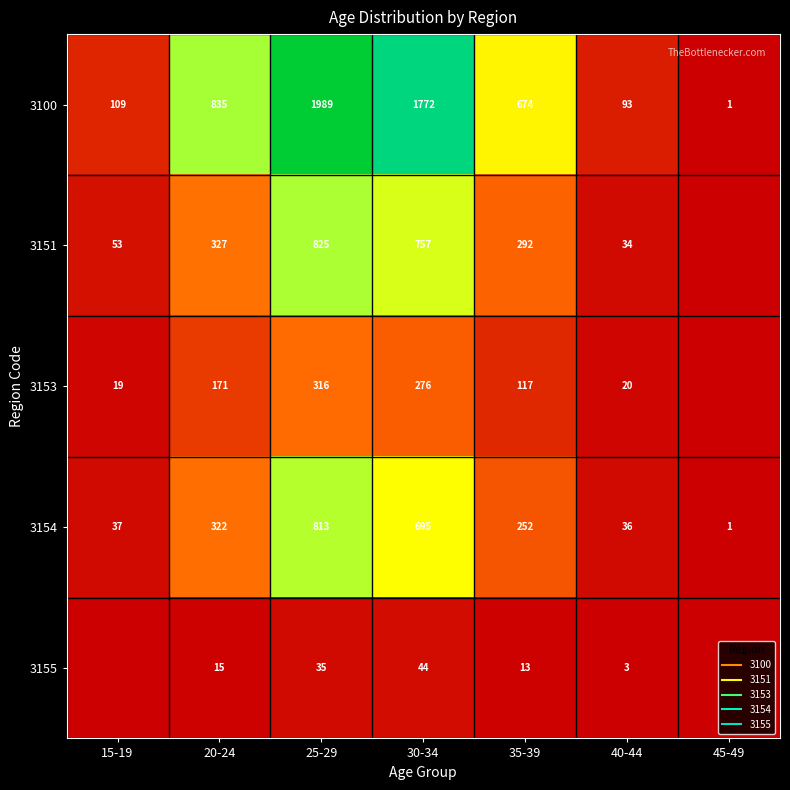

What is the maximum value shown in the chart?

1989